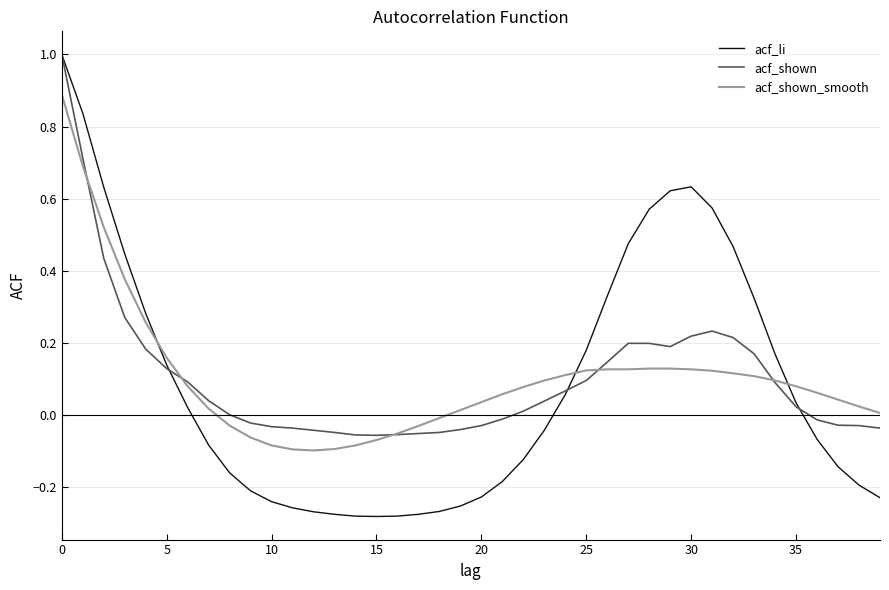

What is the maximum value shown in the chart?

1.0